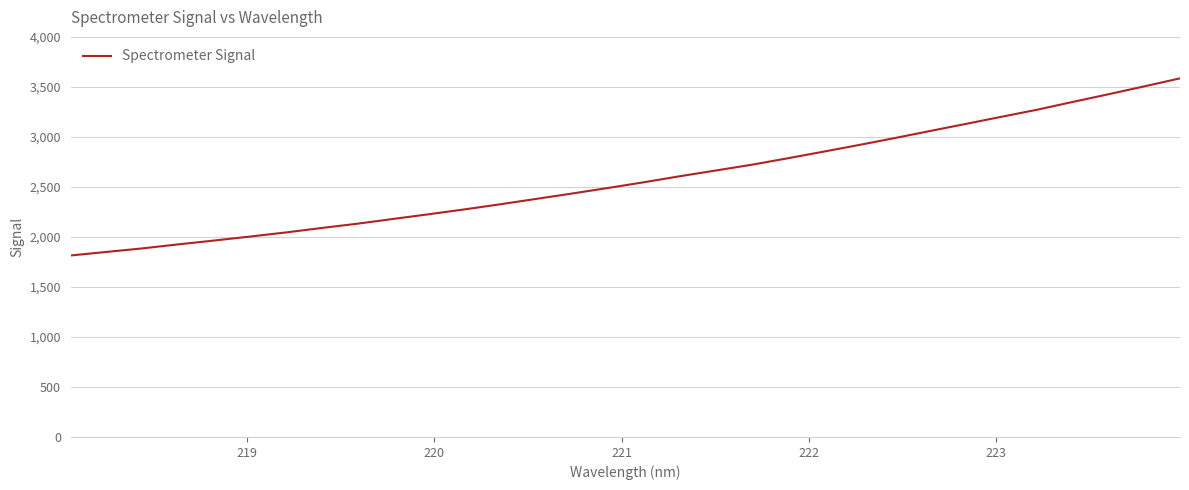

What is the difference between the maximum and minimum values?

1770.9